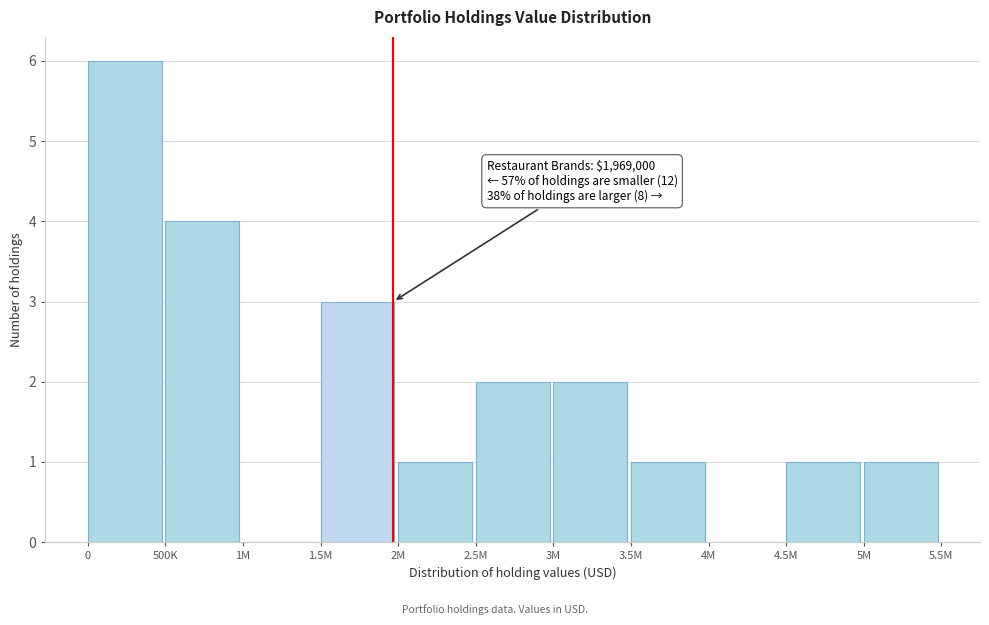

Reading left to right, what are all the values shown in this chart?

0=6	500K=4	1M=0	1.5M=3	2M=1	2.5M=2	3M=2	3.5M=1	4M=0	4.5M=1	5M=1